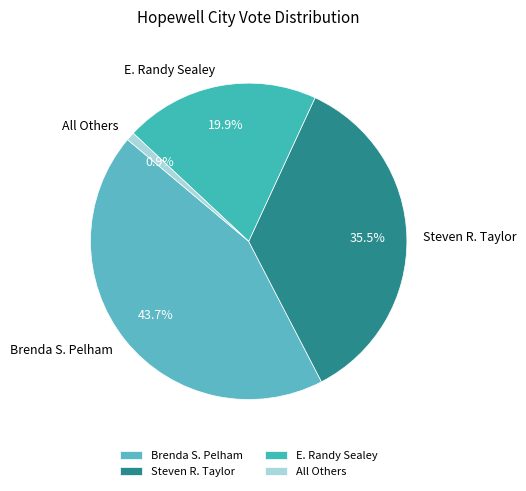

The Brenda S. Pelham slice represents 31% of the pie. True or false?

False